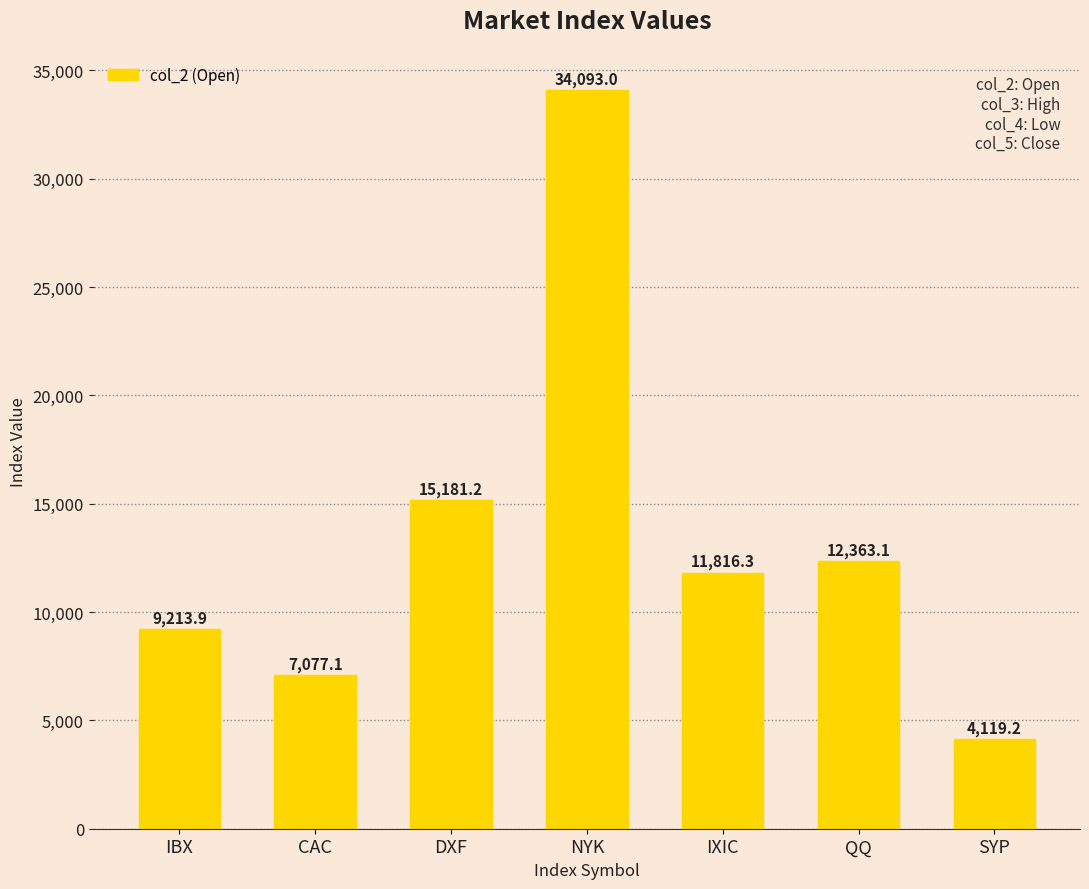

The value at QQ is 7799.4. True or false?

False